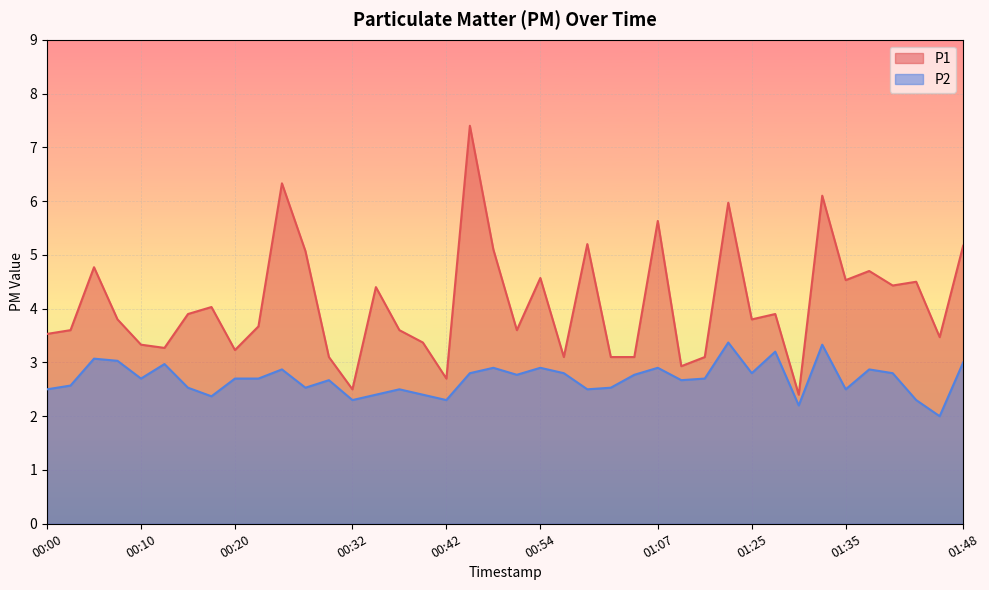

At which label does P2 reach its peak?

01:14